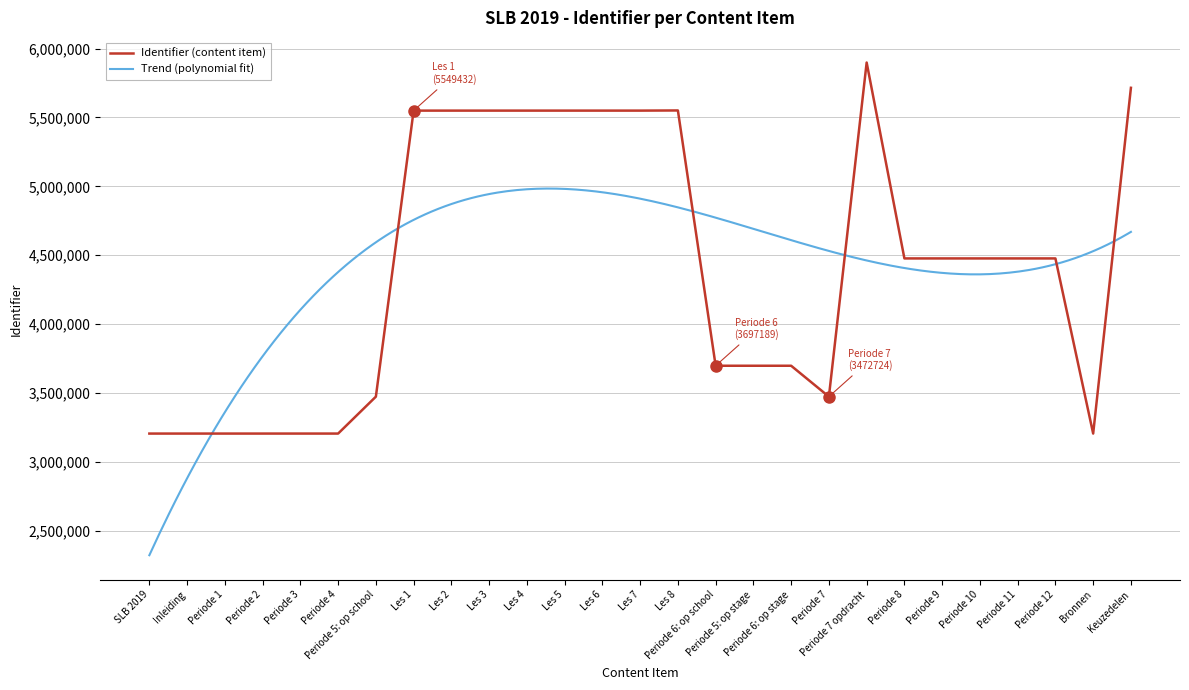

What is the smallest value displayed?

3204806